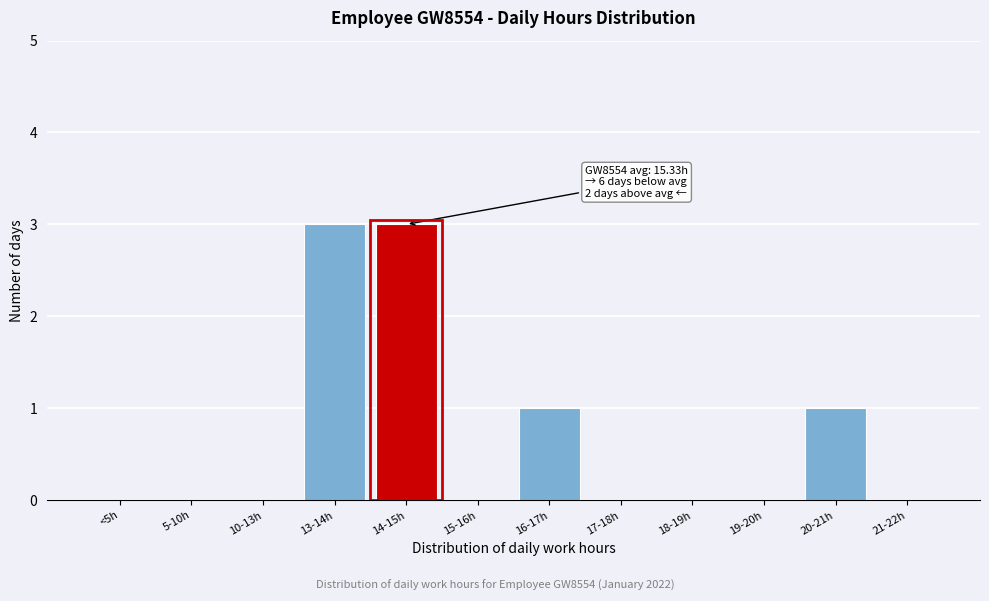

Reading right to left, what are all the values shown in this chart?

21-22h=0	20-21h=1	19-20h=0	18-19h=0	17-18h=0	16-17h=1	15-16h=0	14-15h=3	13-14h=3	10-13h=0	5-10h=0	<5h=0